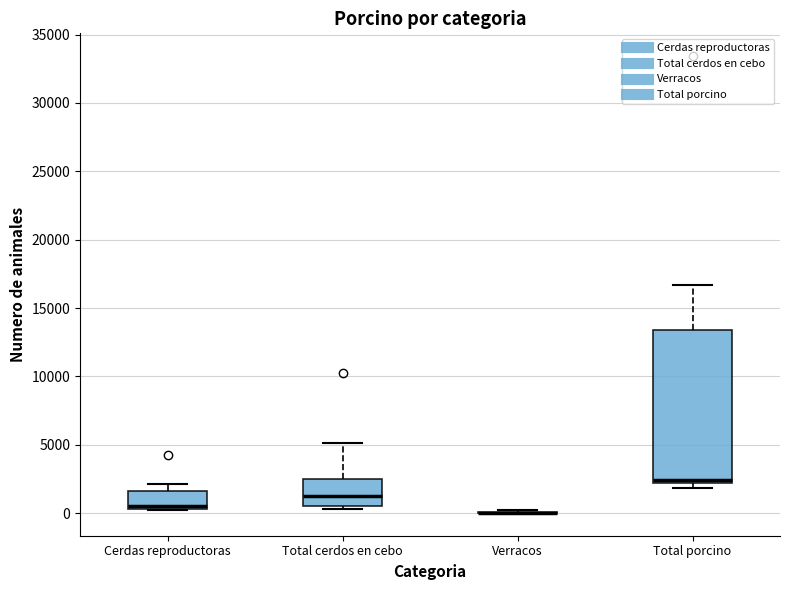

Reading left to right, transcribe this box plot: for each box, give where its median line is, the range the box spans, and where its two whiskers end, as read against the y-axis. The values are not printed on the chart, so give them approximately, as read against the axis.

Cerdas reproductoras: median 500 (just above the box's lower edge), box 500 to 1500, whiskers 0 to 2000
Total cerdos en cebo: median 1500, box 500 to 2500, whiskers 500 (just below the box's lower edge) to 5000
Verracos: box collapsed to a line at 0, whiskers 0 to 0
Total porcino: median 2500, box 2000 to 13500, whiskers 2000 (just below the box's lower edge) to 16500